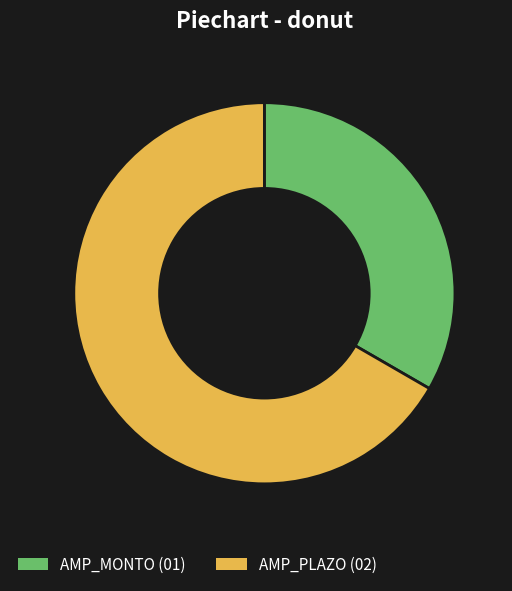

What is the ratio of the value at AMP_PLAZO (02) to the value at AMP_MONTO (01)?

2.0